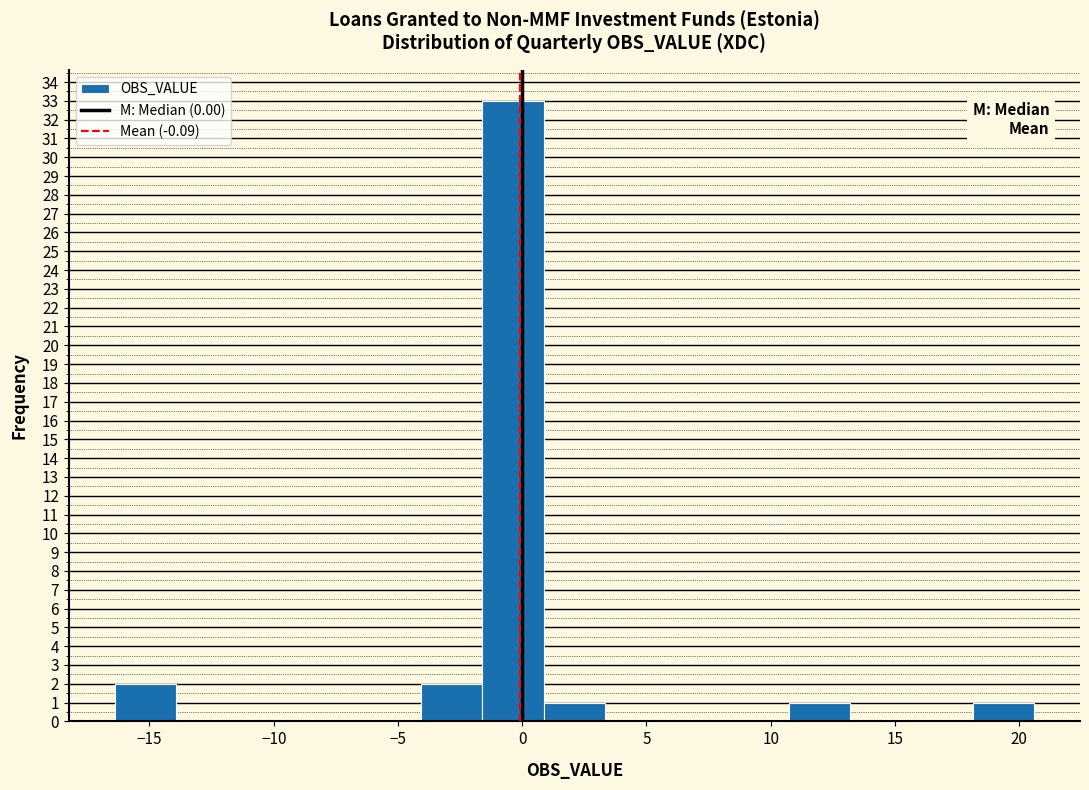

What is the height of the bar covering 18.0 to 20.5 on the x-axis? Neither the bar edges nor the heights are printed on the chart, so give them approximately, as read against the axes.

1